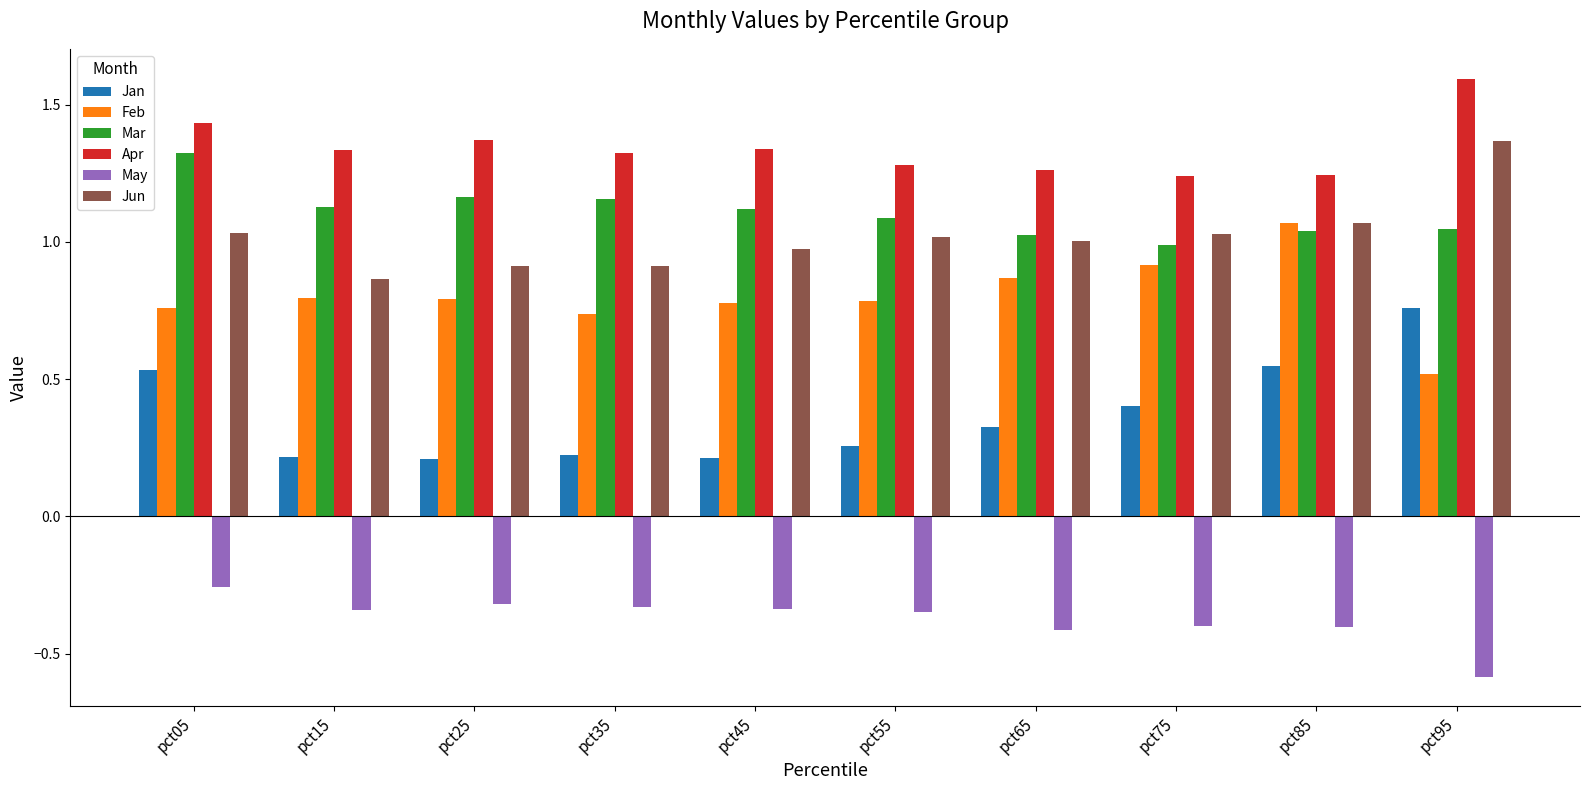

What is the minimum value shown in the chart?

-0.6